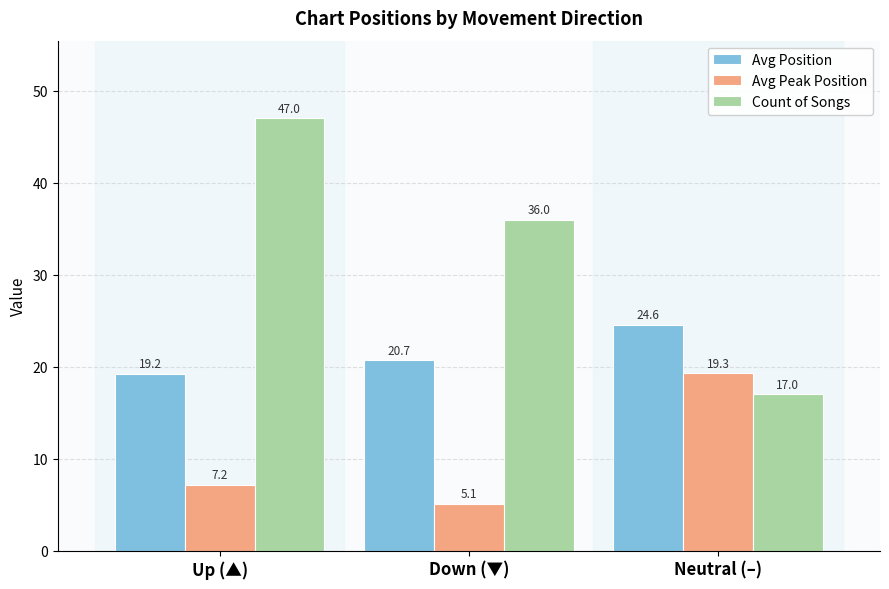

What is the average value of the Avg Position series?

21.5